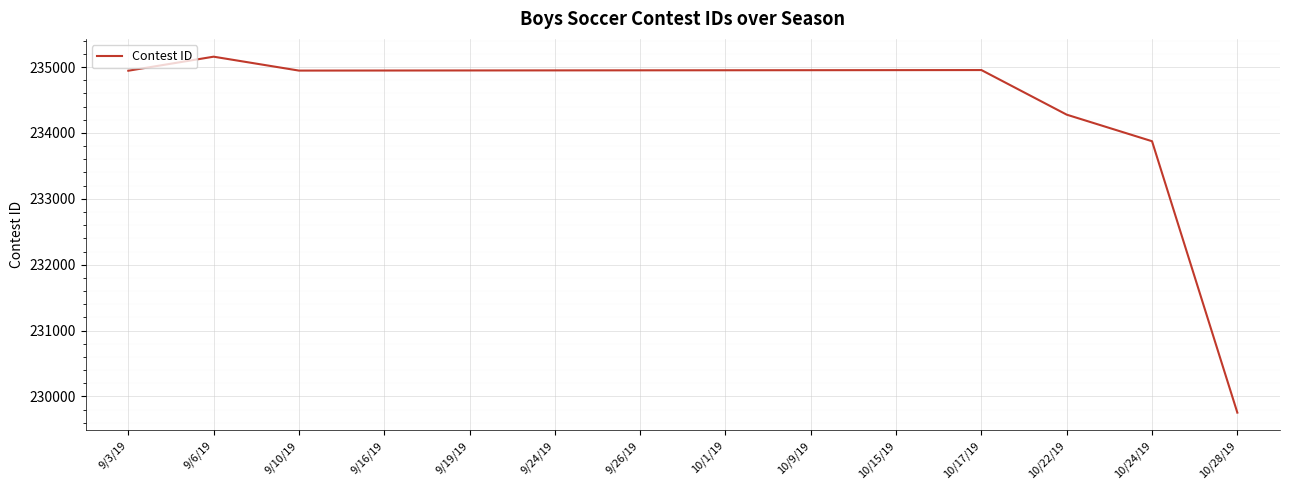

Is it true that the value at 10/15/19 is 234953?

True